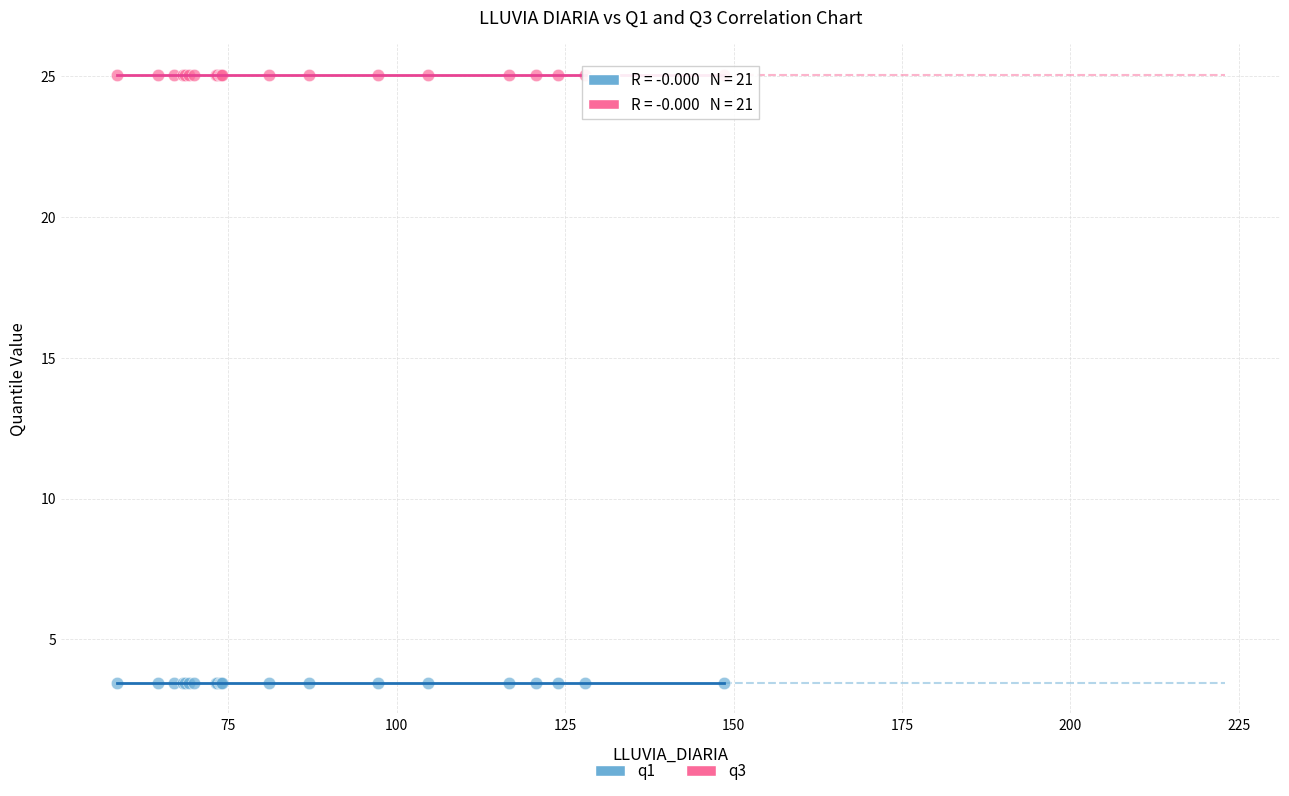

Which series contains the lowest Y value?

q1